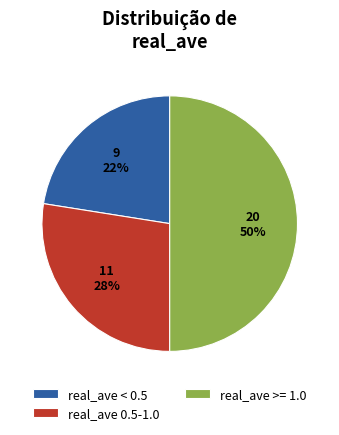

What percentage is the real_ave 0.5-1.0 slice, to the nearest percent?

28%